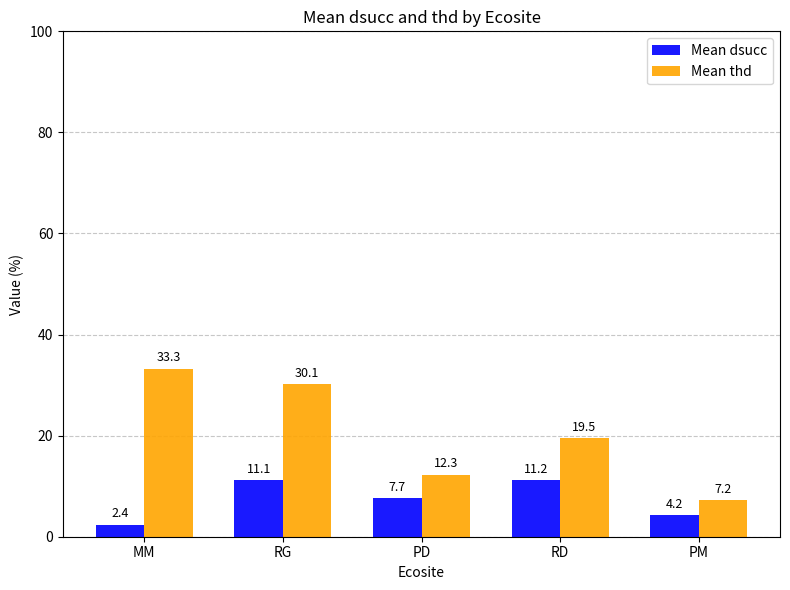

How many categories are shown in the chart?

5